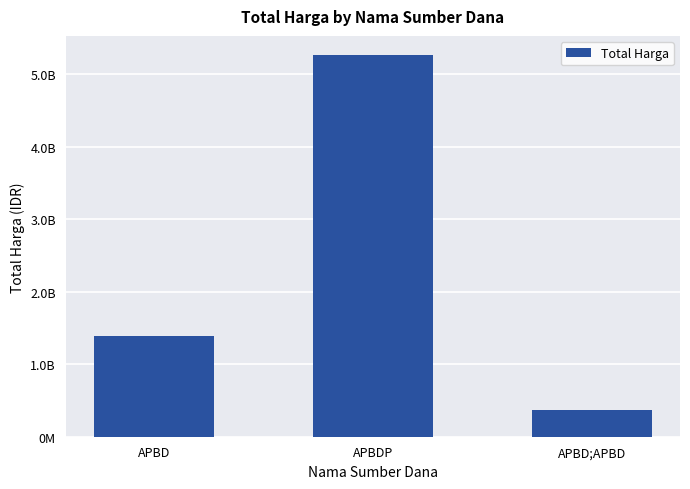

Which label corresponds to the largest value in the chart?

APBDP